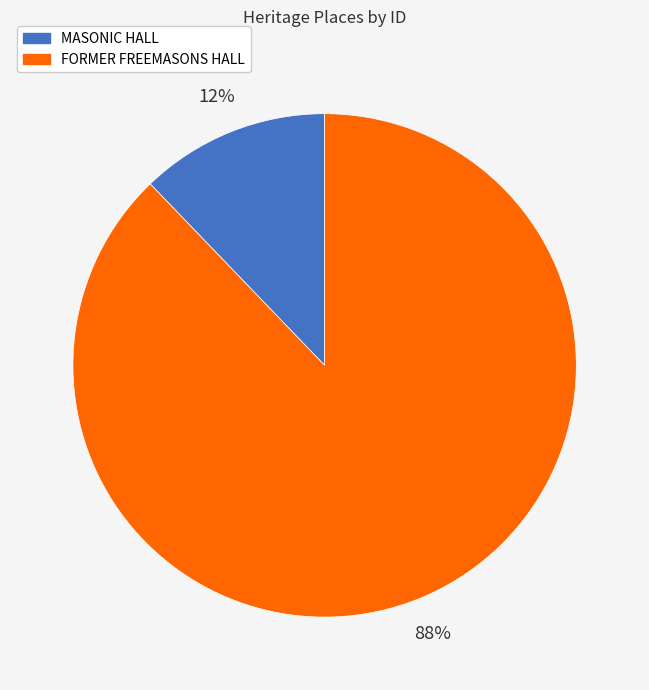

True or false: FORMER FREEMASONS HALL accounts for 88% of the total.

True